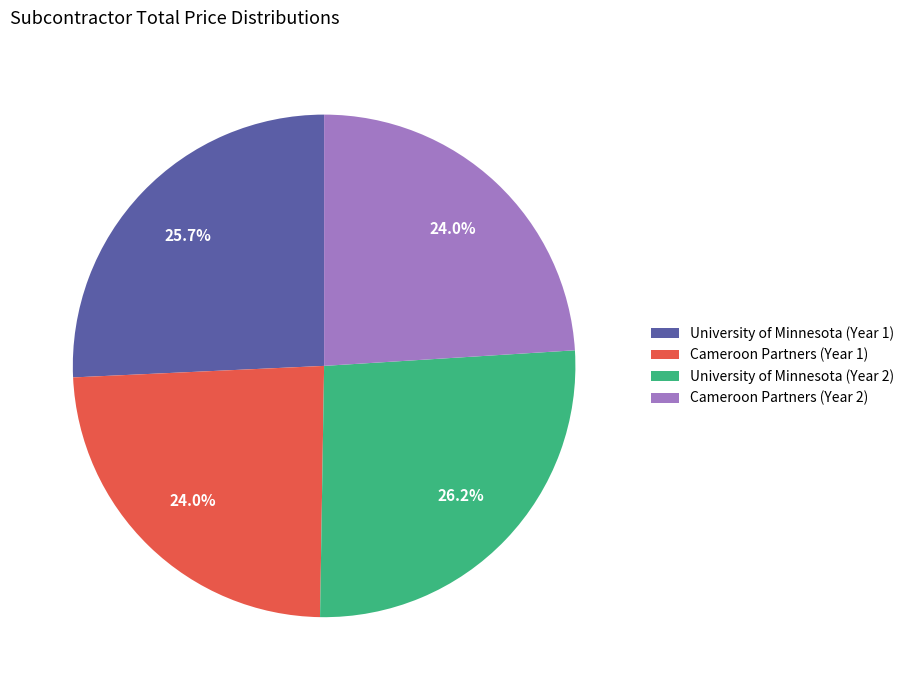

To the nearest percent, what is the combined percentage of Cameroon Partners (Year 2) and University of Minnesota (Year 1)?

50%